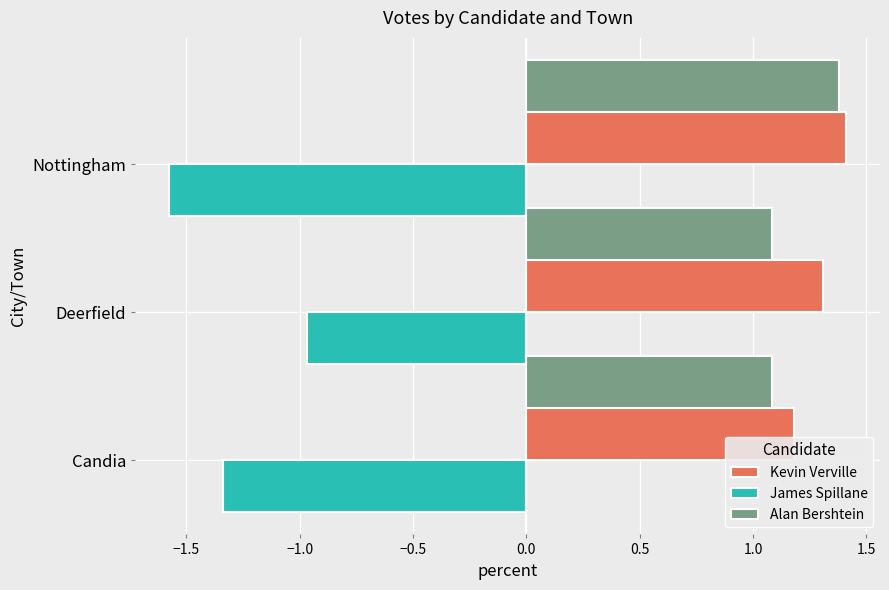

At which label is Kevin Verville closest to 1?

Candia